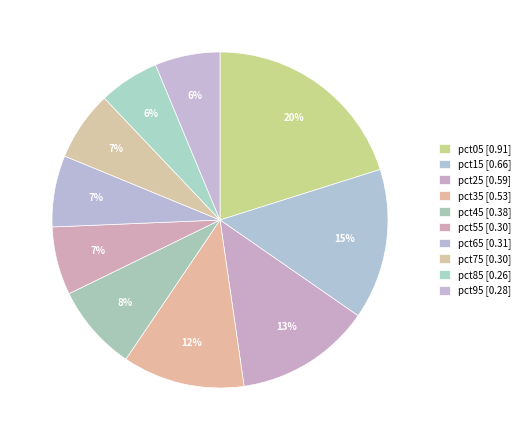

Combined, what portion of the pie is pct95 and pct55?

12.8%